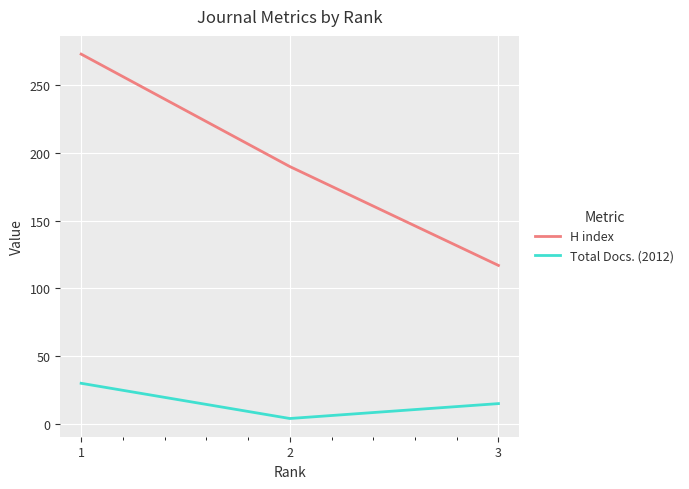

List the series in order of their peak value, highest first.

H index, Total Docs. (2012)